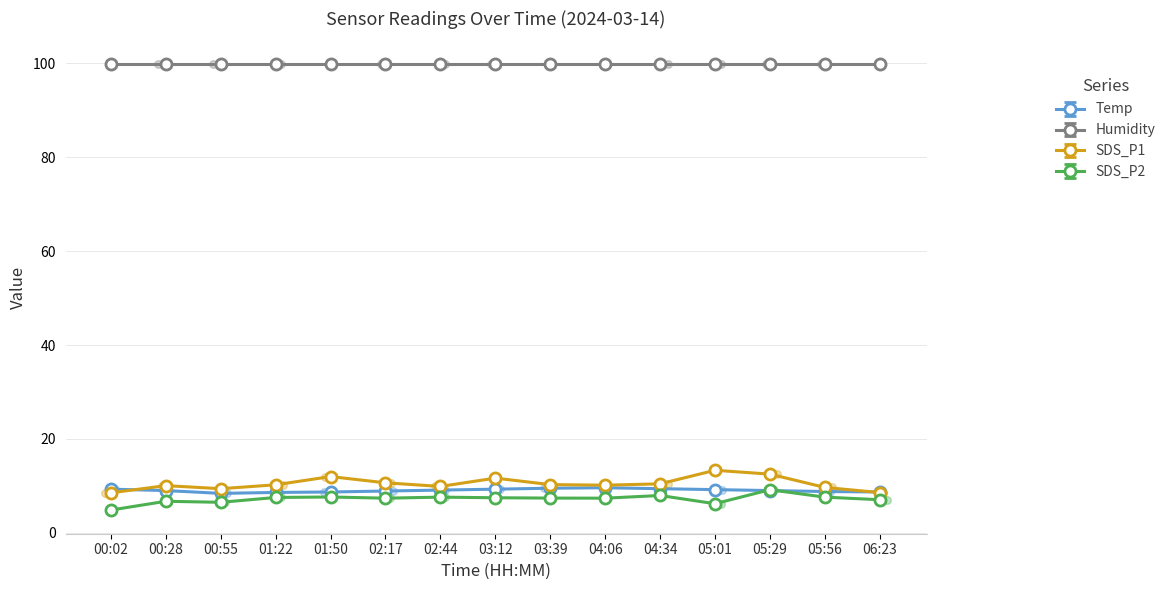

Which series has the widest spread of Y values?

SDS_P1